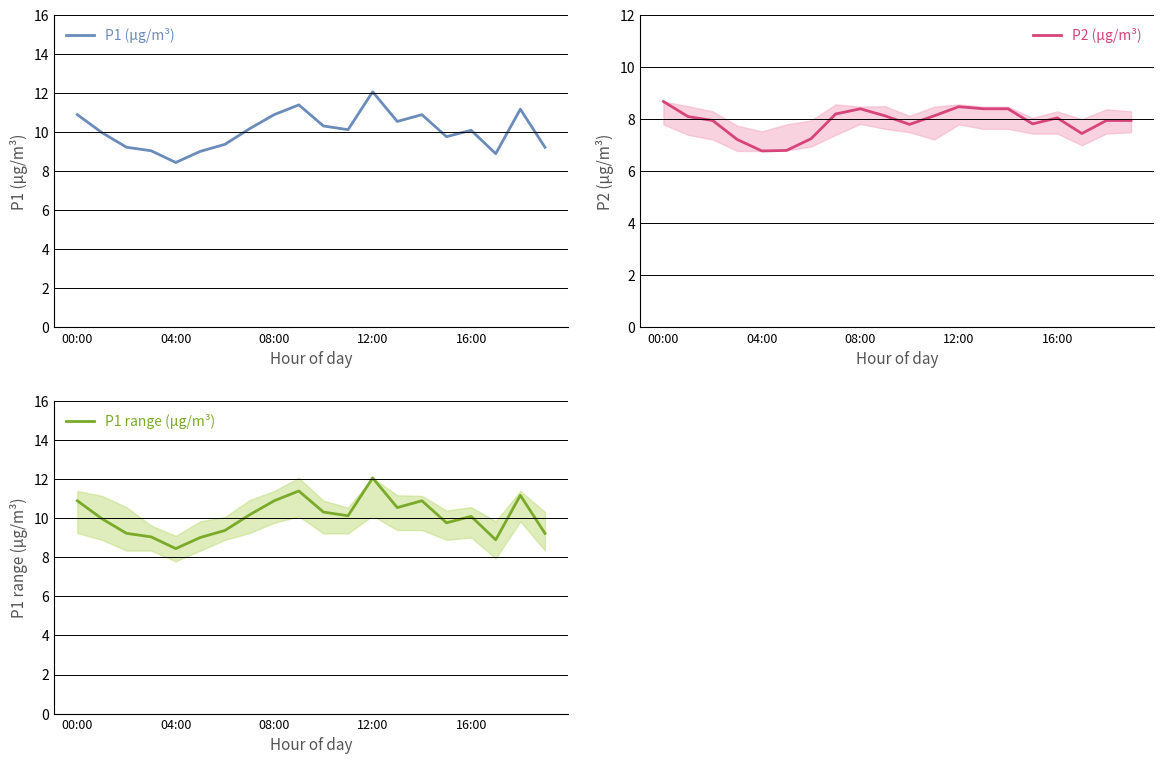

What is the sum of all P1 range (μg/m³) values?

201.6